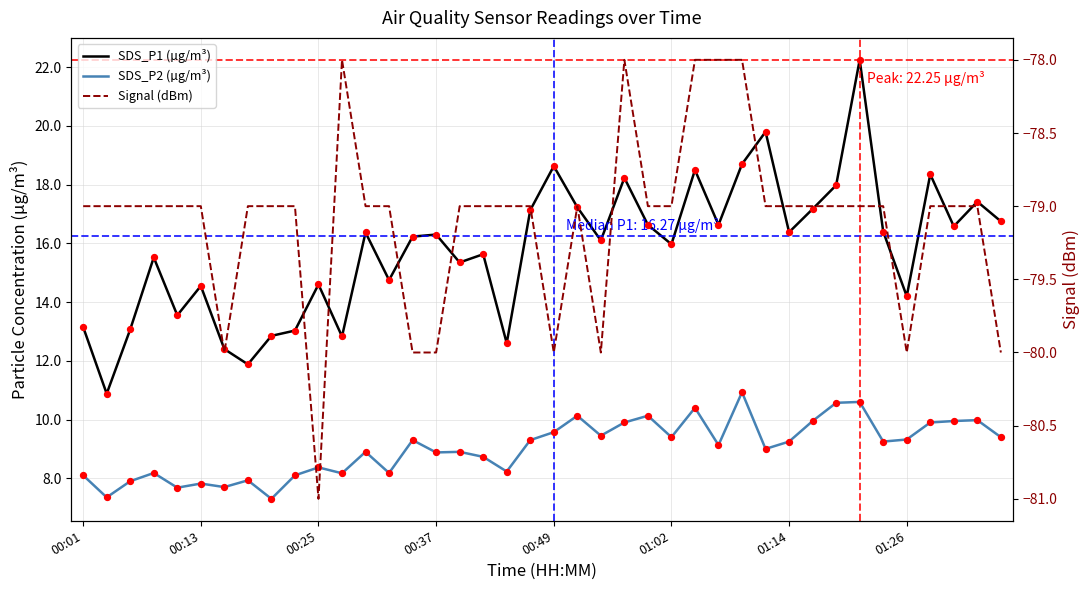

At how many categories does at least one series exceed -36?

40